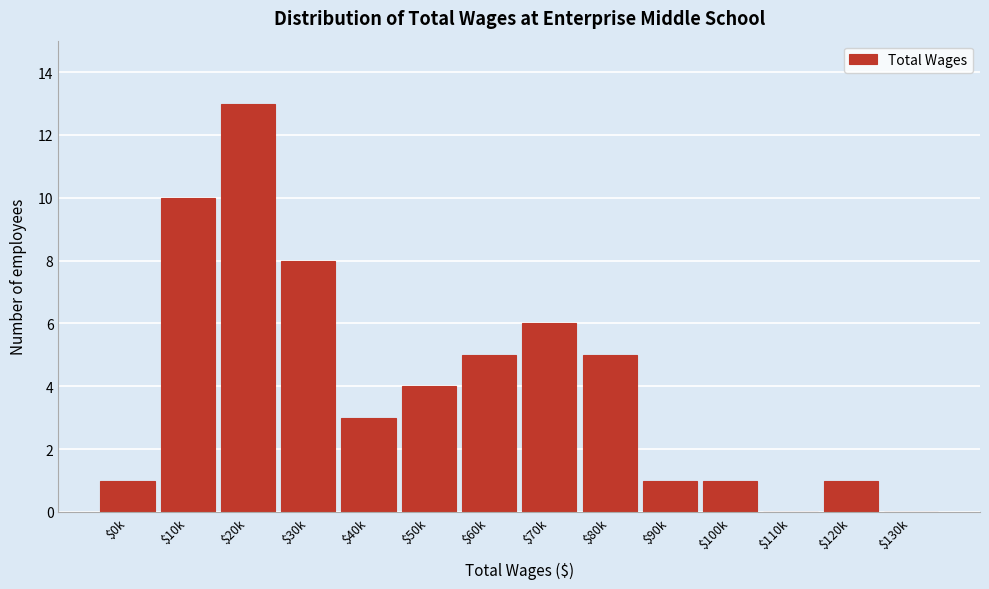

The value at $130k is 0. True or false?

True